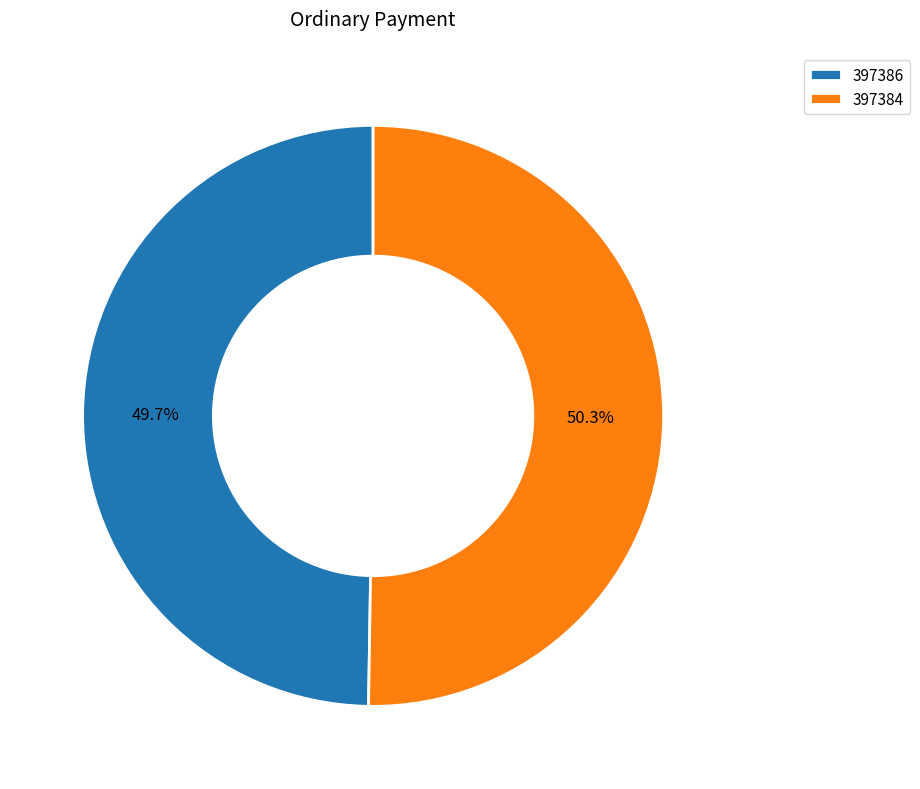

The 397384 slice represents 63% of the pie. True or false?

False